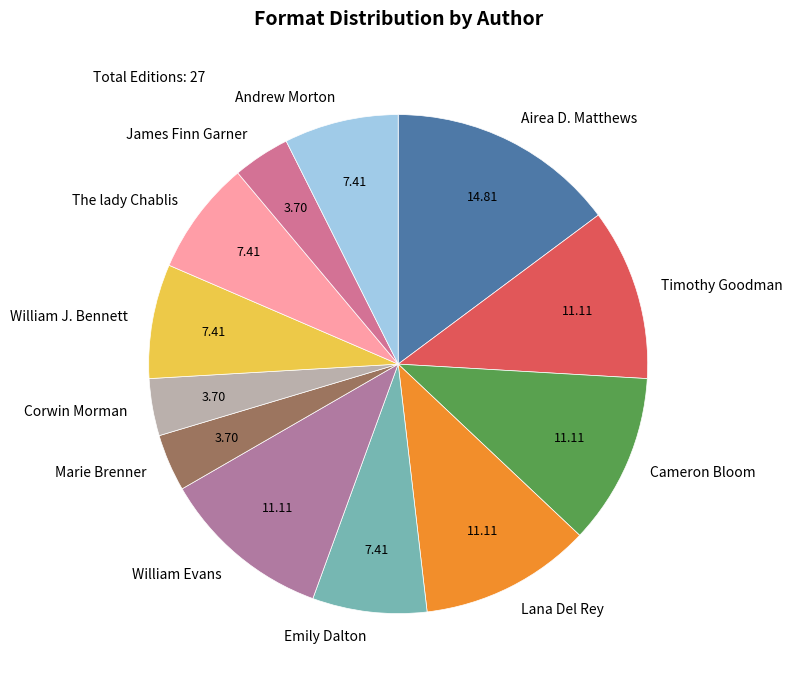

Do Corwin Morman and William J. Bennett together represent more than half of the pie?

No